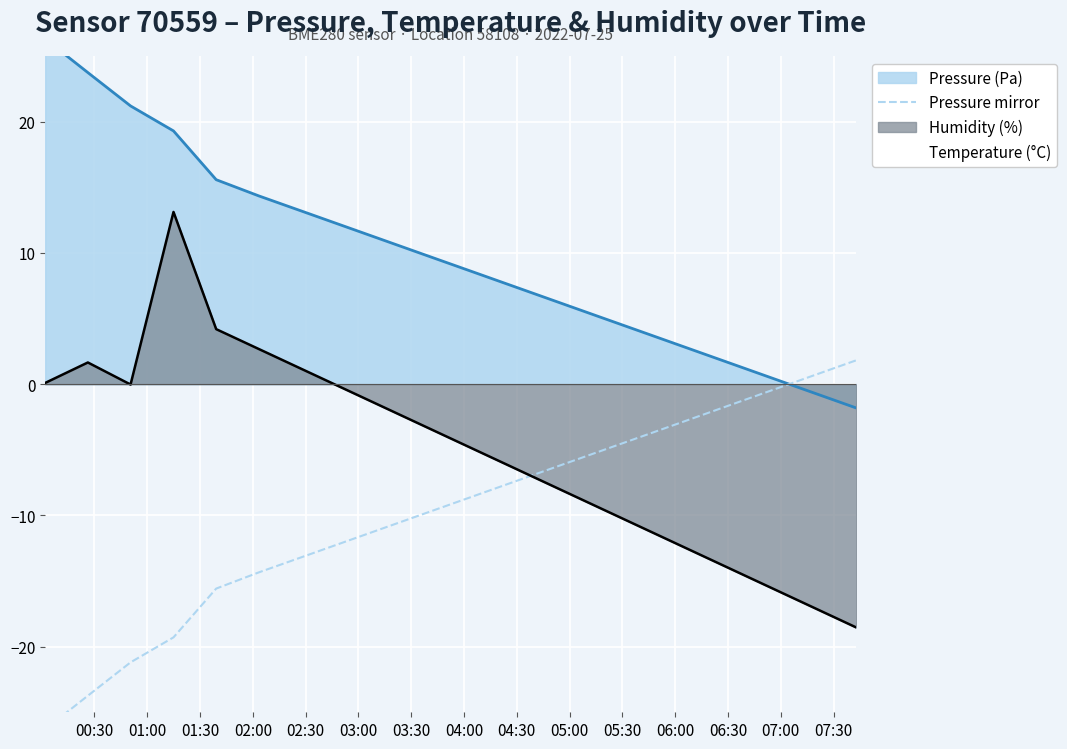

In Temperature (°C), how many points are higher than both neighbors (excluding endpoints)?

2